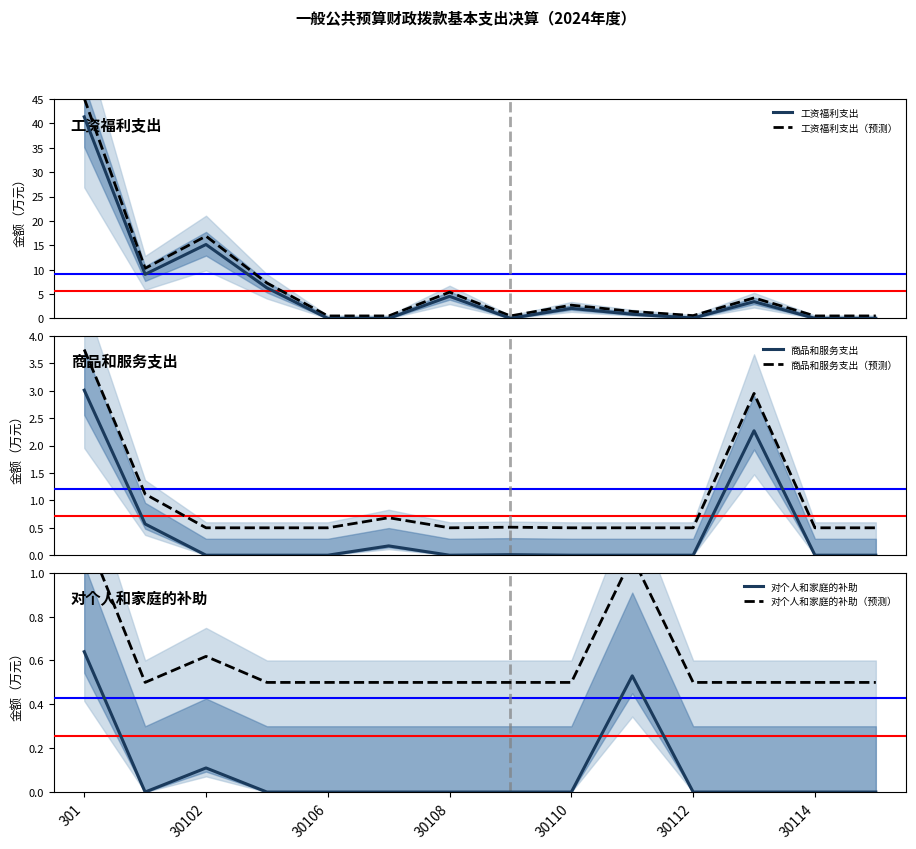

What is the label of the 14th point from the right?

301